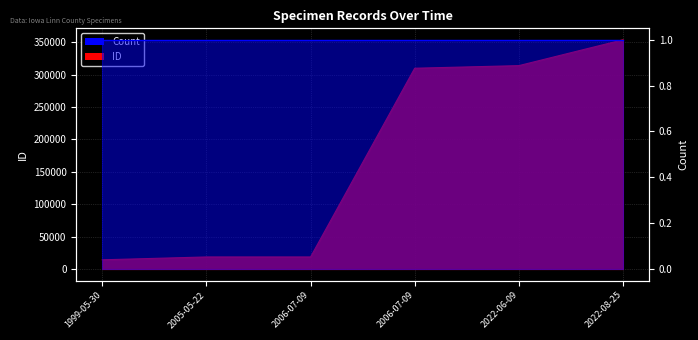

List the labels in order of value, largest first.

2022-08-25, 2022-06-09, 2006-07-09, 2006-07-09, 2005-05-22, 1999-05-30